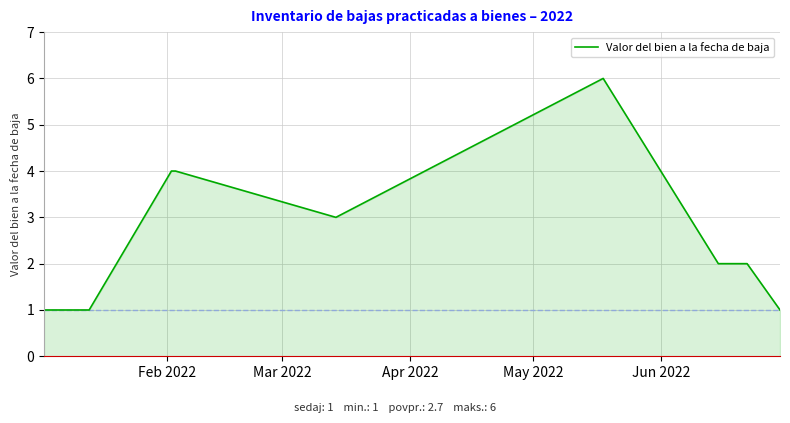

What is the difference between the maximum and minimum values?

5